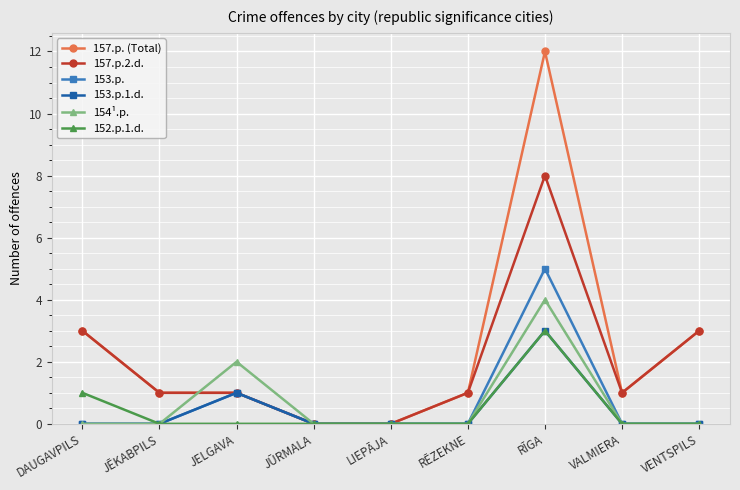

Which series changed the most between RĪGA and VALMIERA?

157.p. (Total)